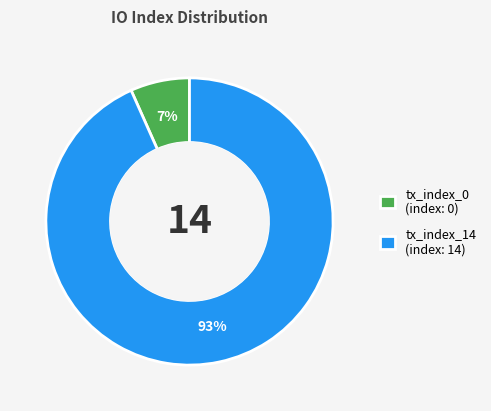

To the nearest percent, what is the combined percentage of tx_index_14 (index: 14) and tx_index_0 (index: 0)?

100%